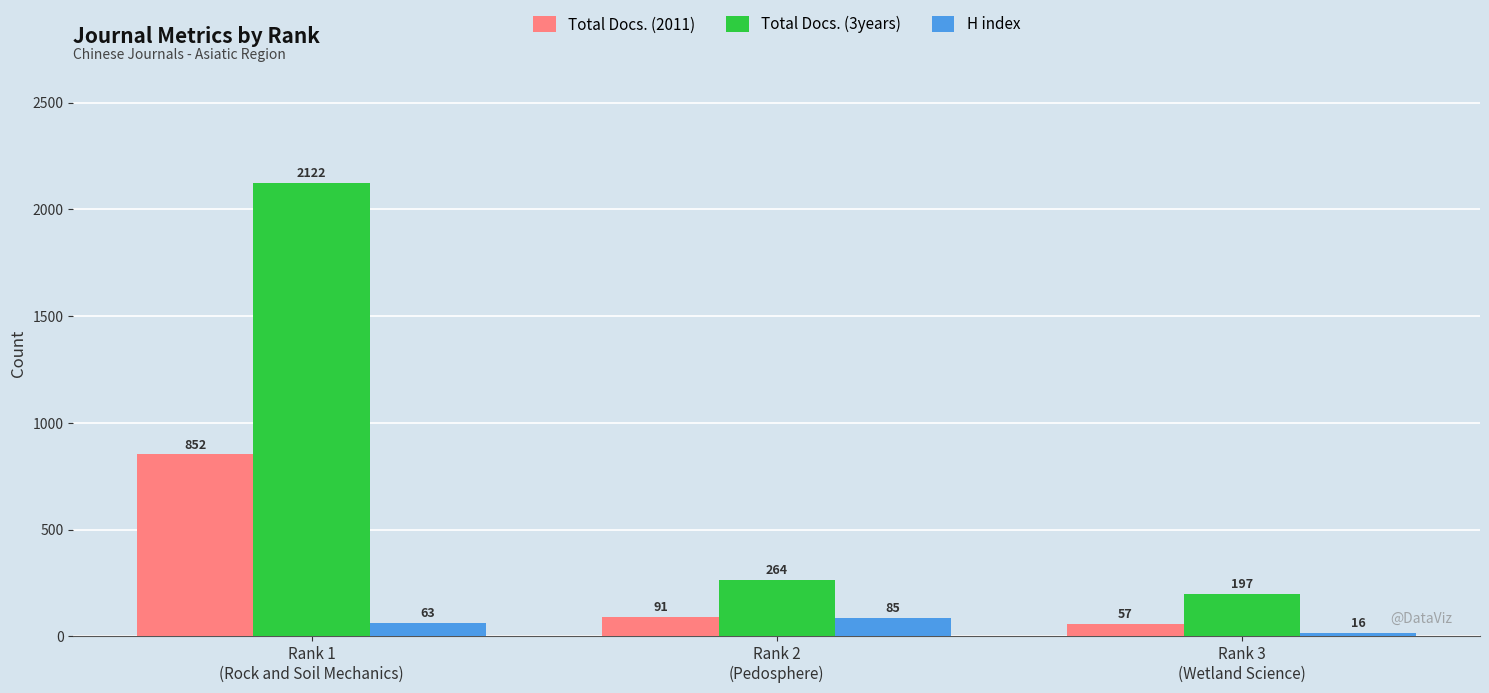

What is the difference between the highest and lowest values at Rank 3
(Wetland Science)?

181